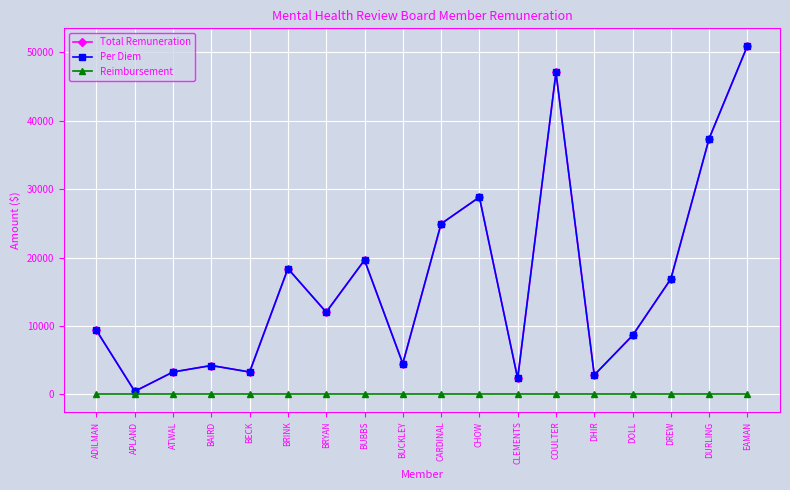

At which category does Total Remuneration reach its first local valley?

APLAND